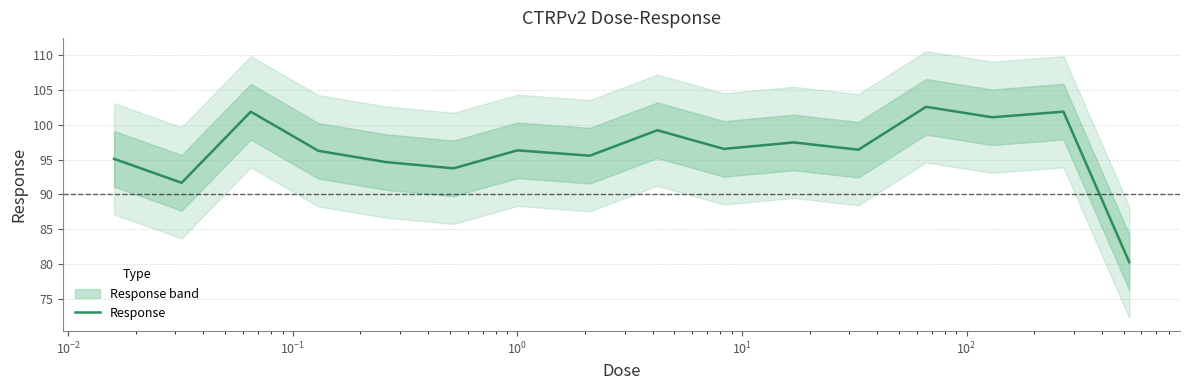

What is the highest value of the Response series?

102.6